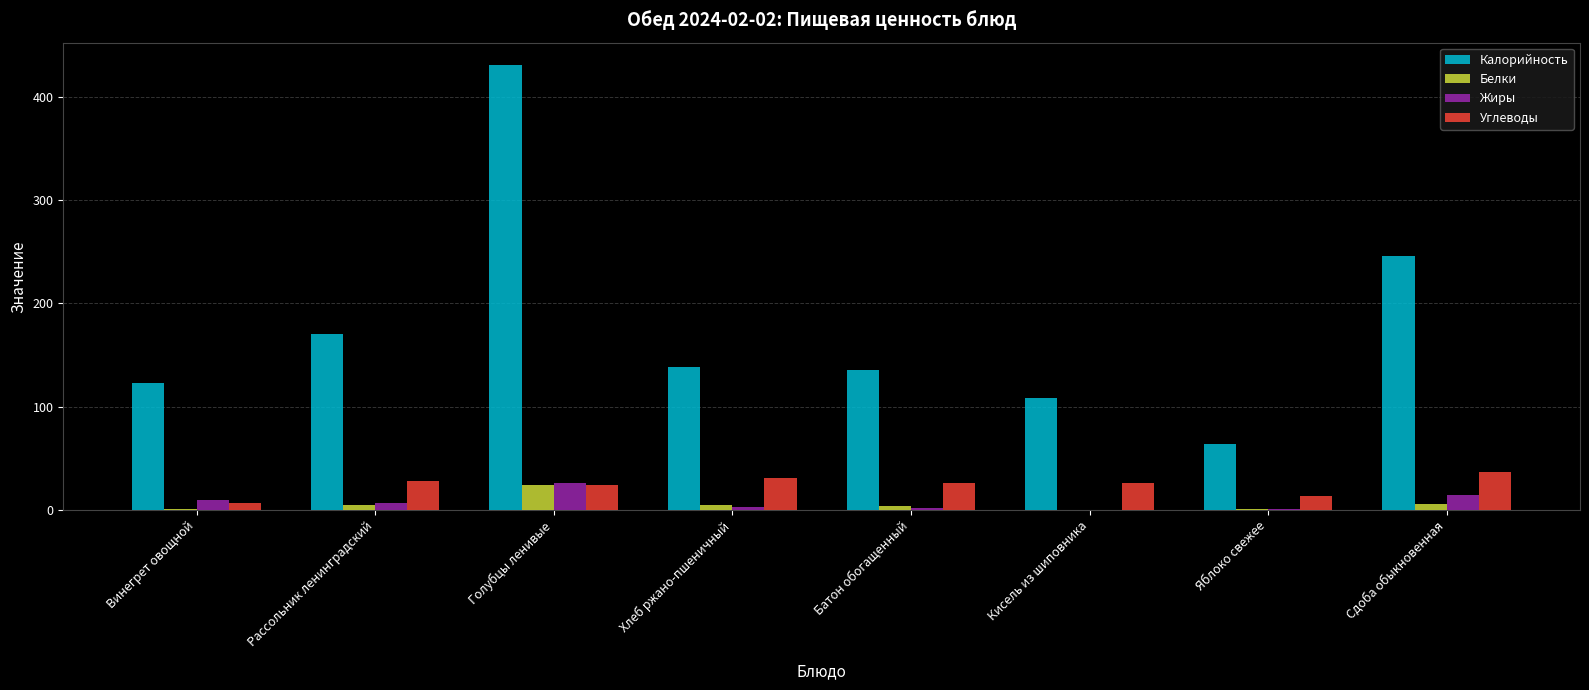

Is it true that Калорийность equals 123.3 at Винегрет овощной?

True